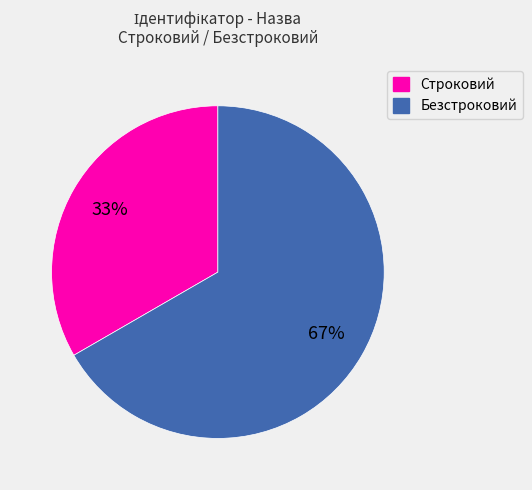

Is it true that Безстроковий is 67% of the pie?

True